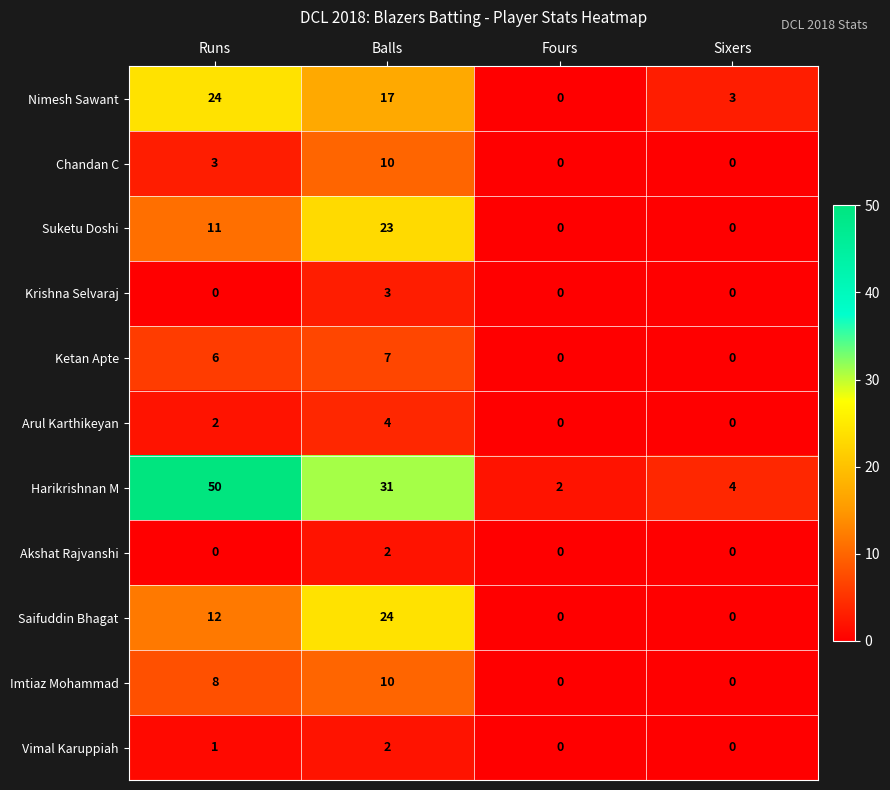

What is the difference between the highest and lowest values at Sixers?

4